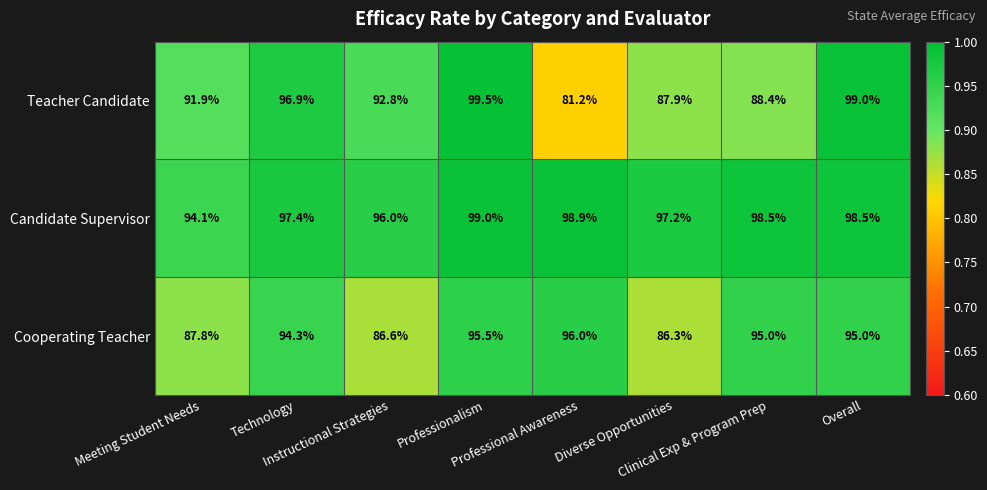

List the series in order of their peak value, lowest first.

Cooperating Teacher, Candidate Supervisor, Teacher Candidate